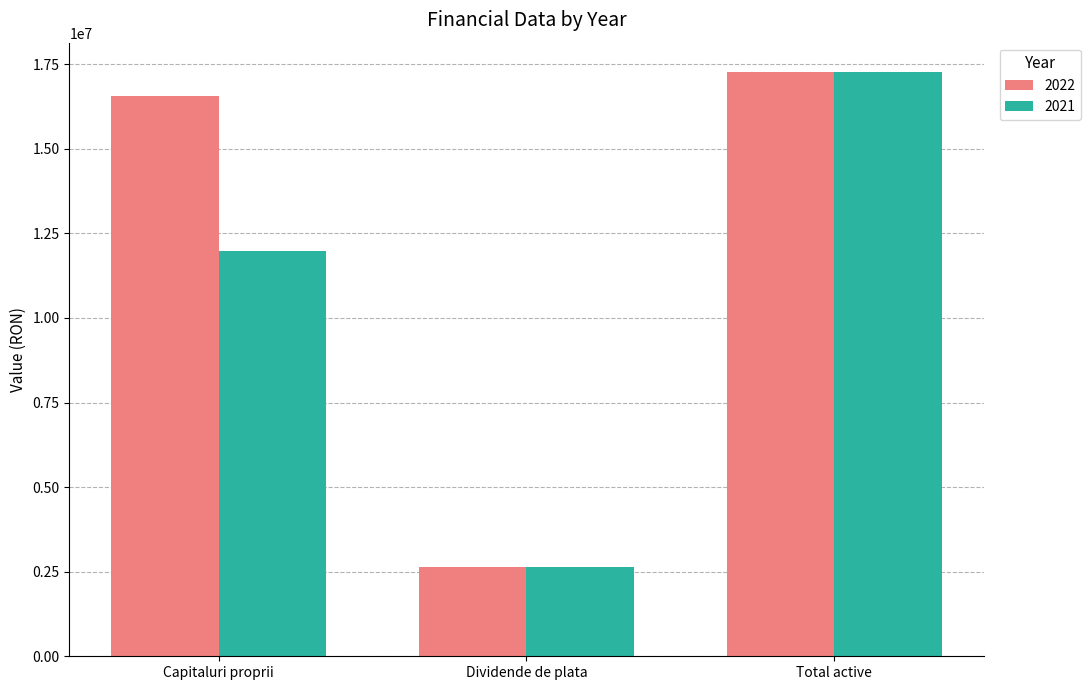

True or false: 2021 has a value of 6510330.6 at Total active.

False